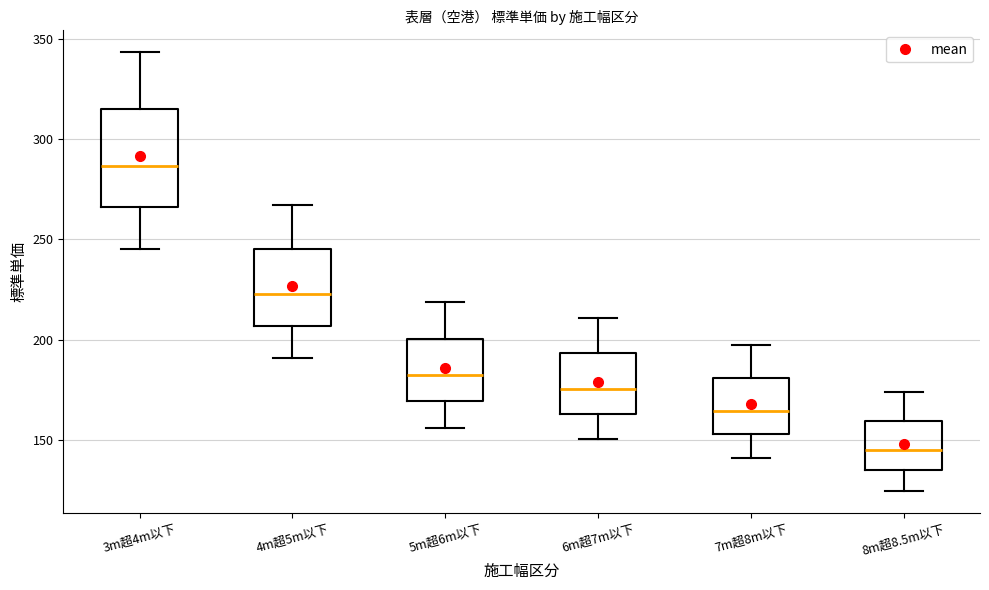

Where is the lower edge of the box for 7m超8m以下 on the y-axis? The values are not printed on the chart, so give them approximately, as read against the axis.

155